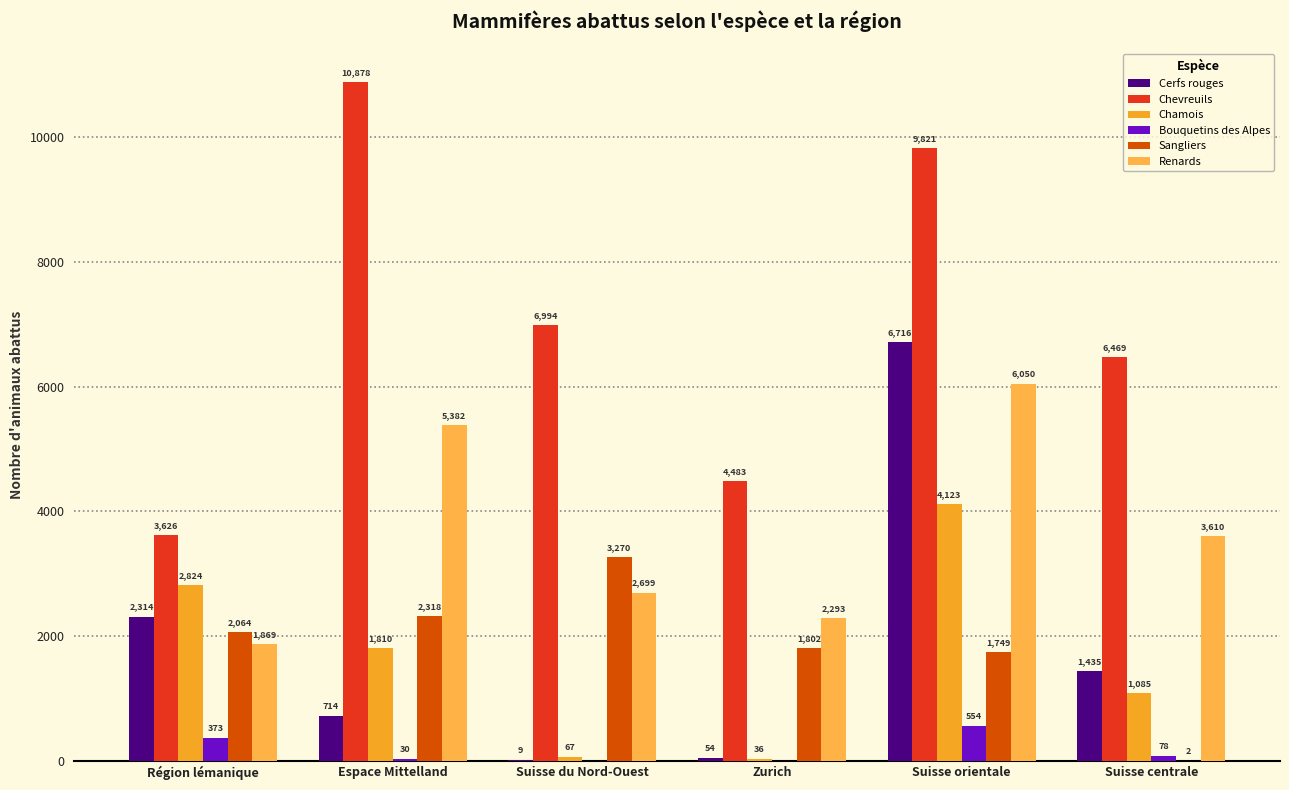

What is the label of the 6th bar from the left?

Suisse centrale